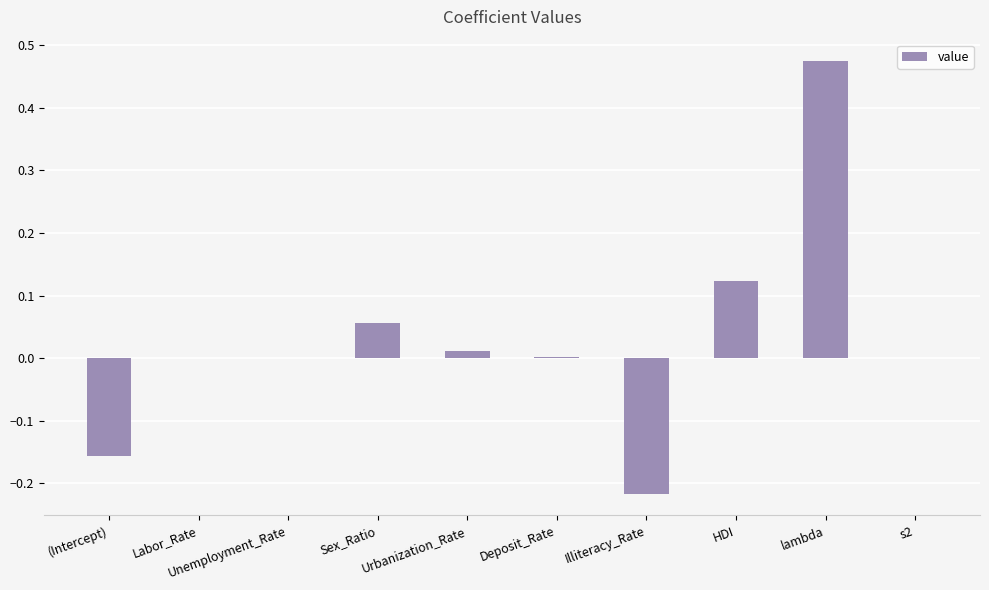

What is the sum of all values?

0.3